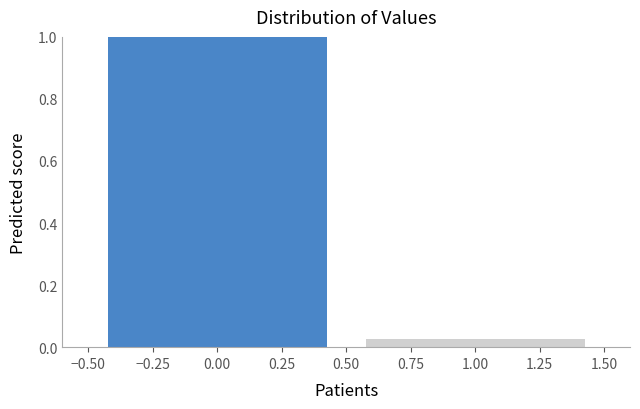

What position from the right is 0.00?

2